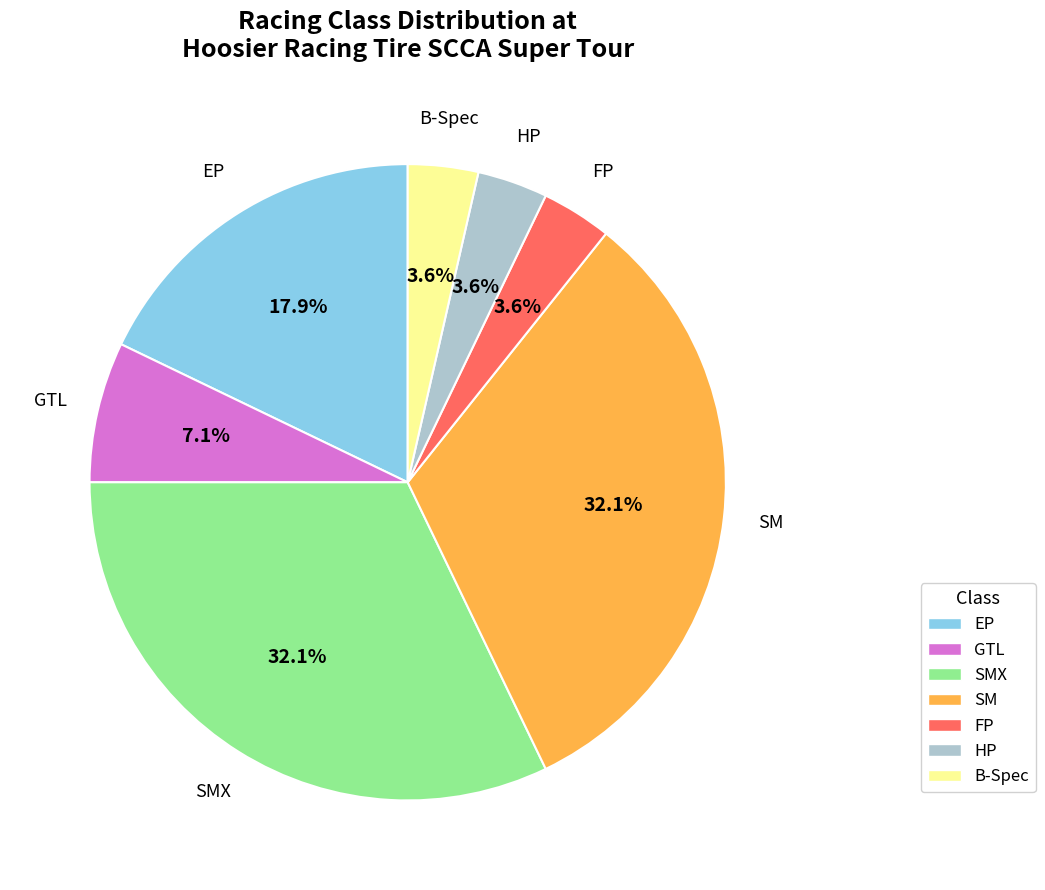

What is the ratio of the value at EP to the value at HP?

5.0